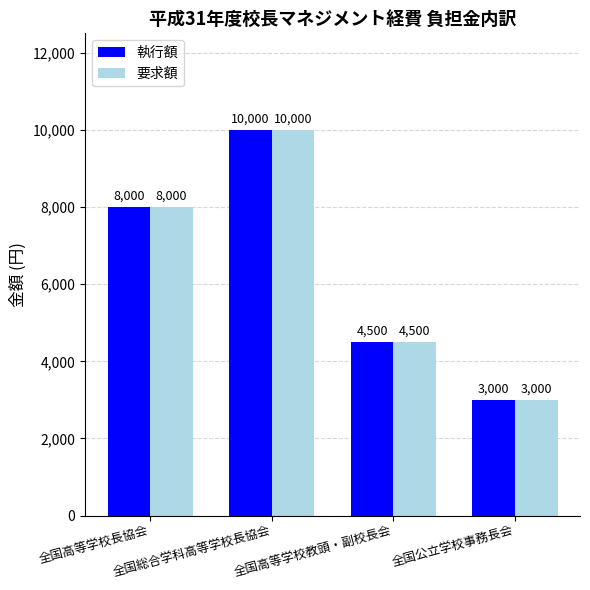

What is the value of the 要求額 bar at the 4th from the left?

3000